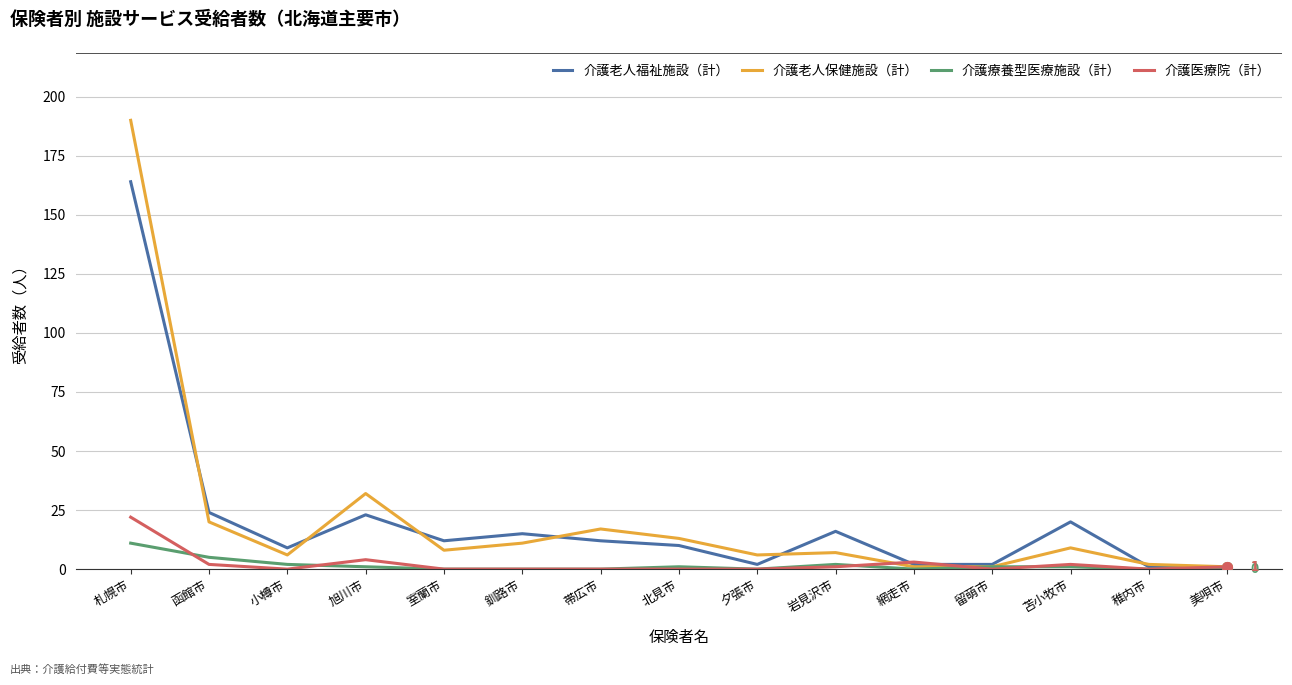

Rank the series by their maximum value, from lowest to highest.

介護療養型医療施設（計）, 介護医療院（計）, 介護老人福祉施設（計）, 介護老人保健施設（計）